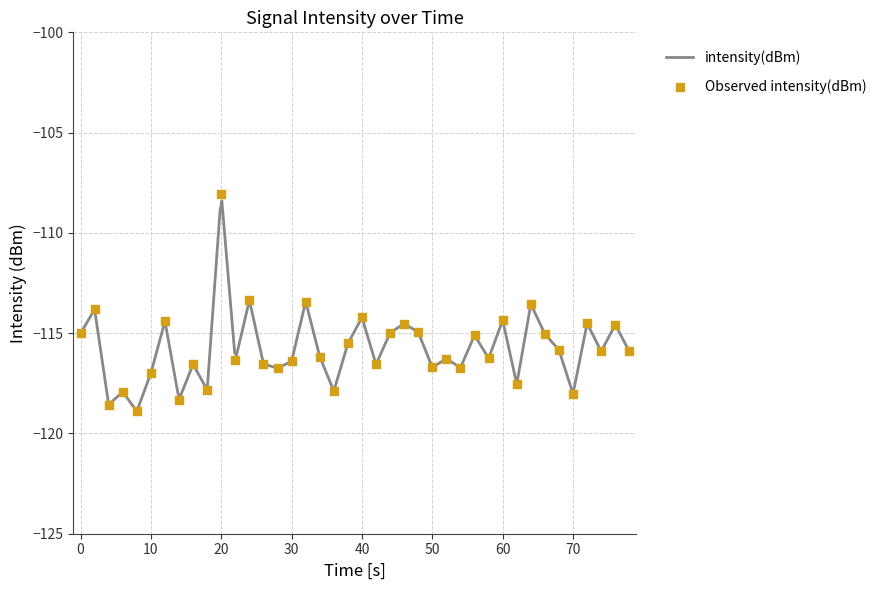

The value of intensity(dBm) at 0 is -78.1. True or false?

False